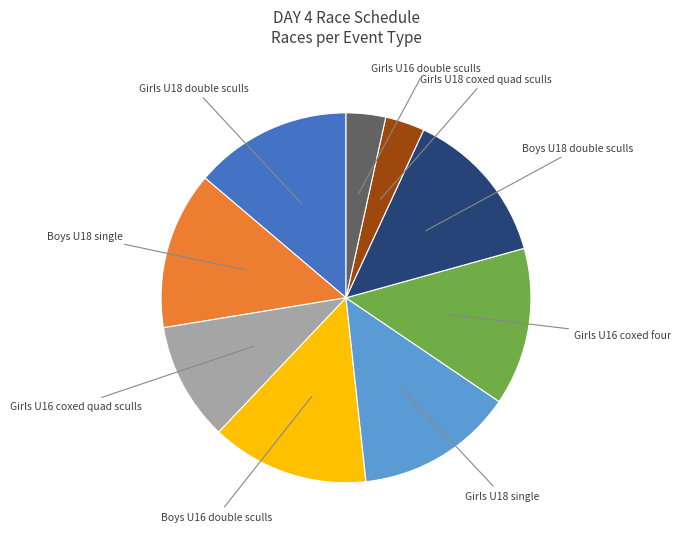

Is there a majority slice in this chart?

No